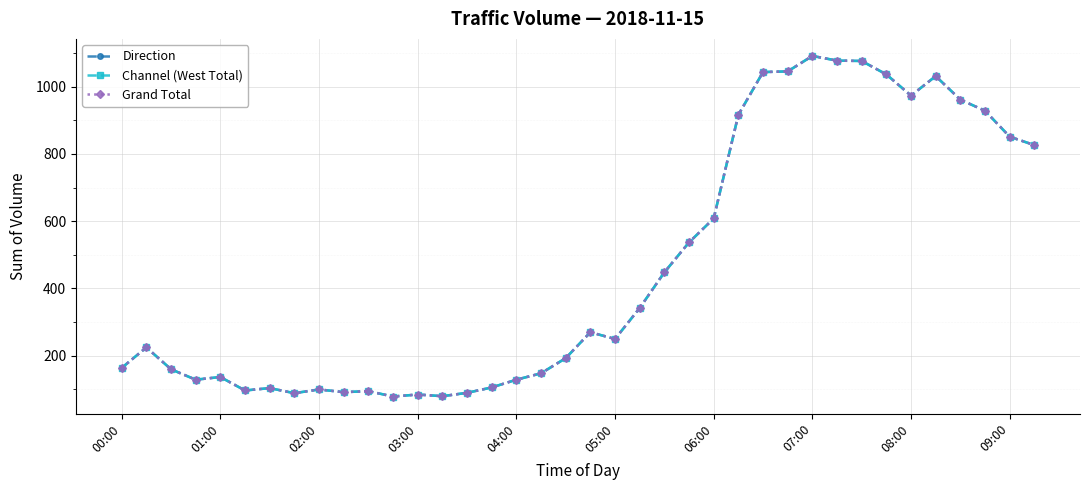

Where is Direction nearest to the value 585?

06:00